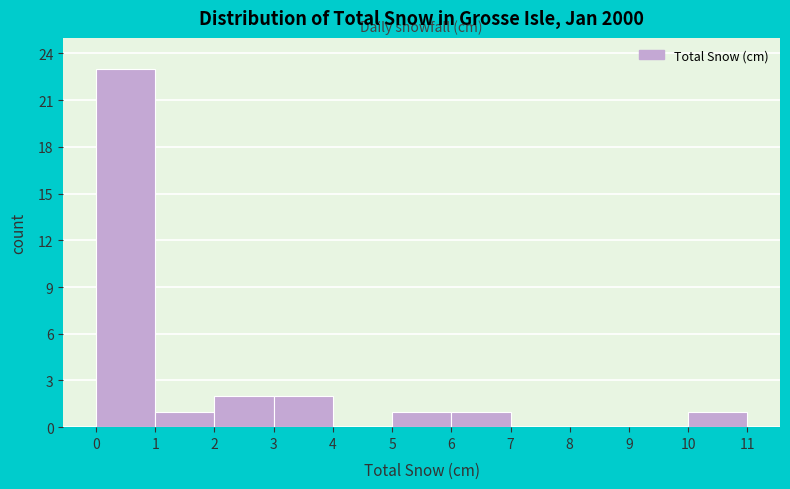

Reading left to right, list every bar in this chart as the range it spans on the x-axis followed by its height. The values are not printed on the chart, so give them approximately, as read against the axis.

0 to 1: 23
1 to 2: 1
2 to 3: 2
3 to 4: 2
4 to 5: 0
5 to 6: 1
6 to 7: 1
7 to 8: 0
8 to 9: 0
9 to 10: 0
10 to 11: 1